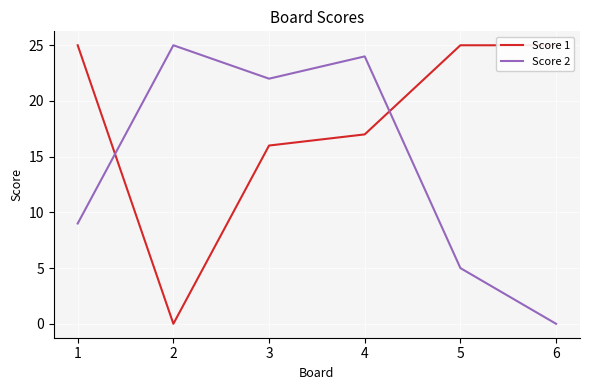

The value of Score 2 at 1 is 9. True or false?

True